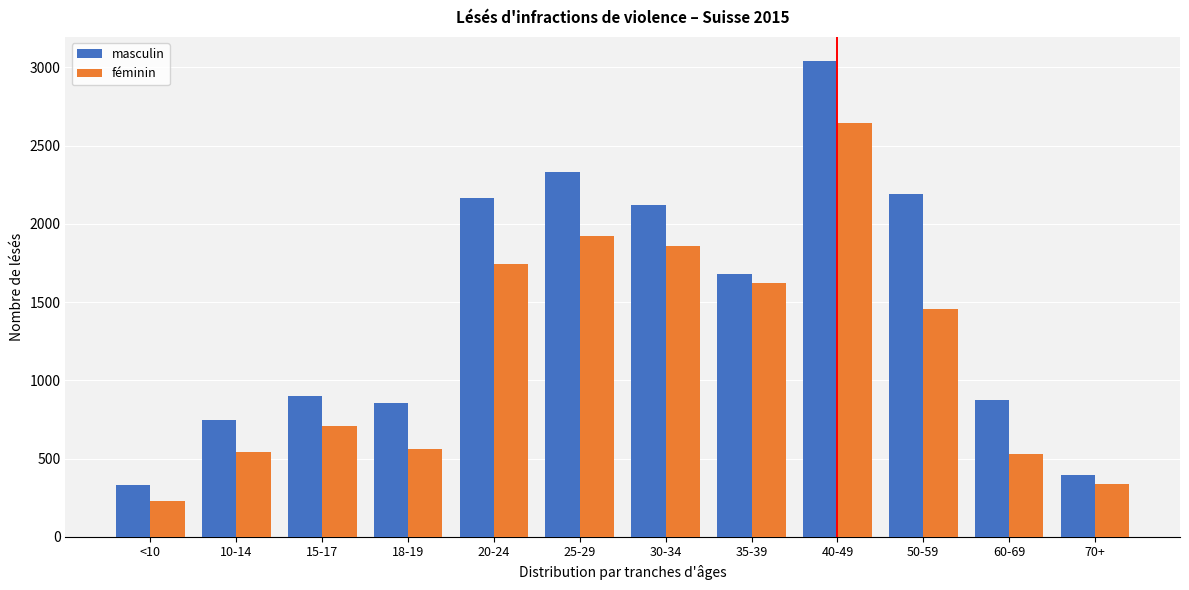

Reading left to right, what are all the values shown in this chart?

masculin: 333	744	900	858	2166	2333	2118	1681	3043	2188	874	392
féminin: 227	539	707	558	1742	1925	1858	1625	2645	1454	526	339